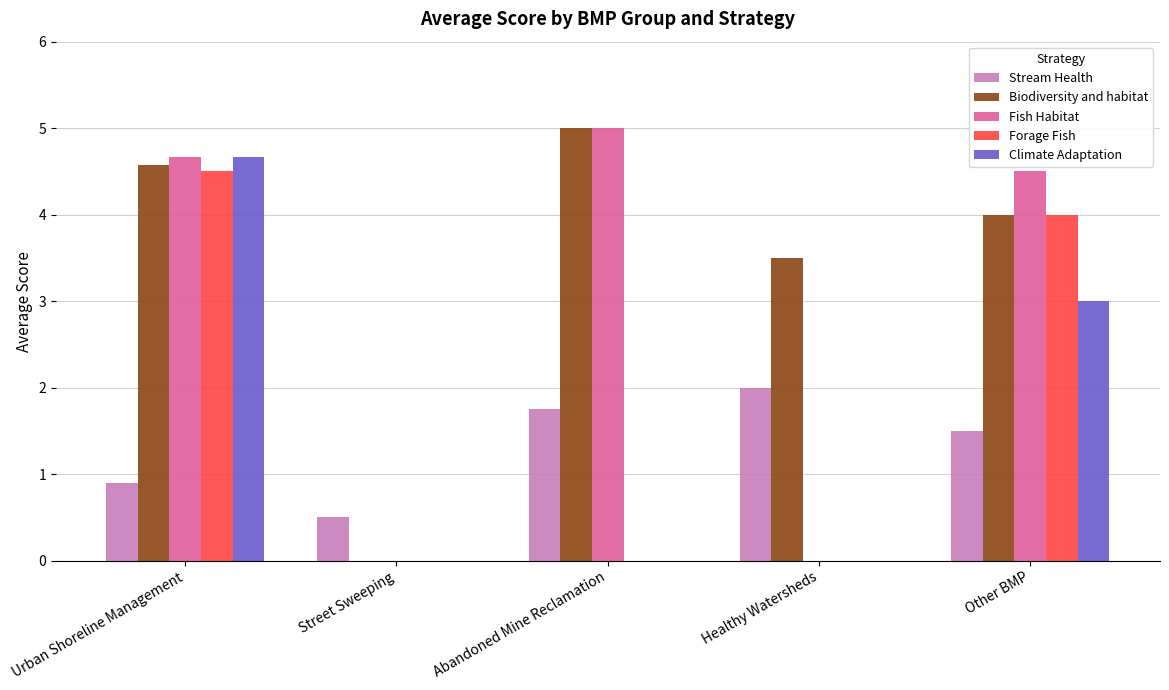

Which series has the largest total across all categories?

Biodiversity and habitat